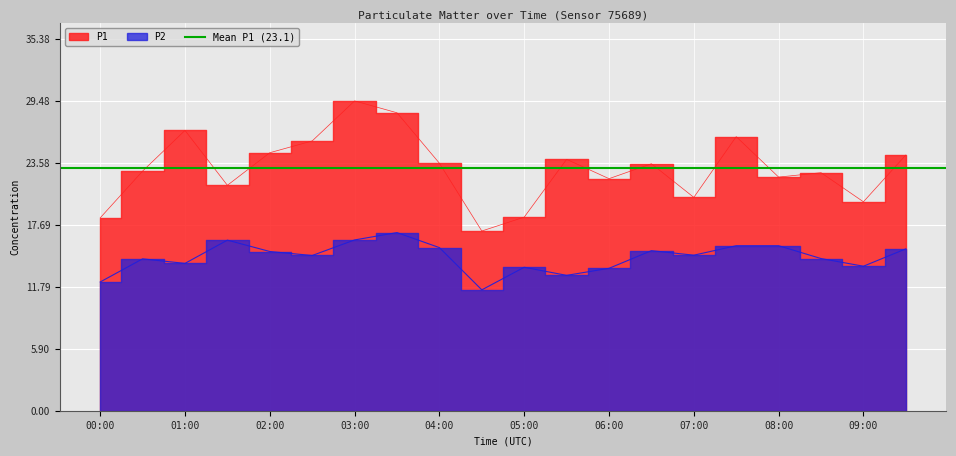

At which category is the sum across all series the highest?

03:00